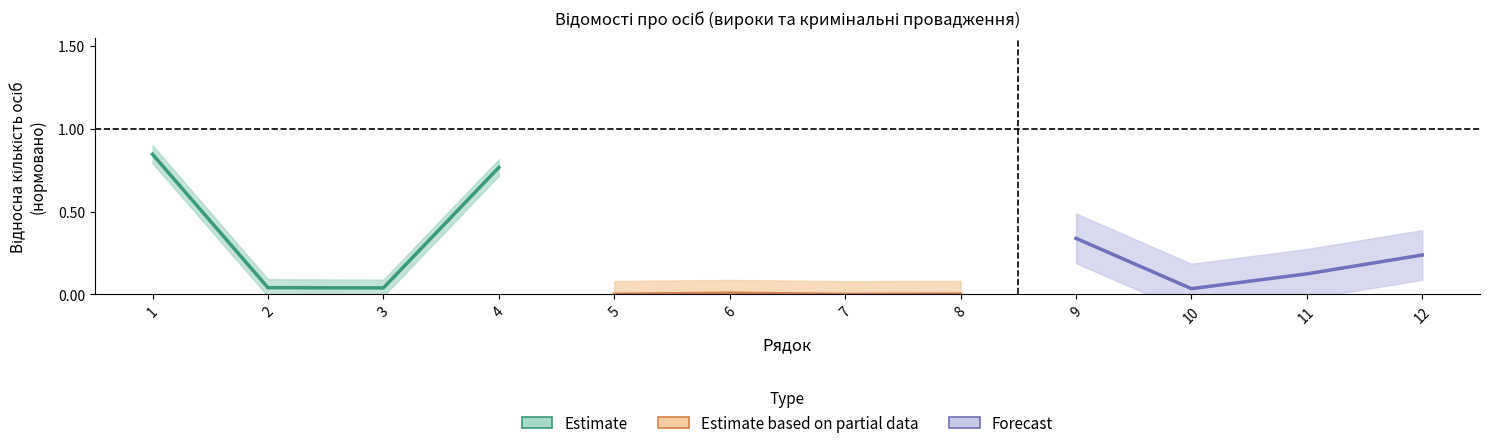

Which series has the largest total across all categories?

Estimate